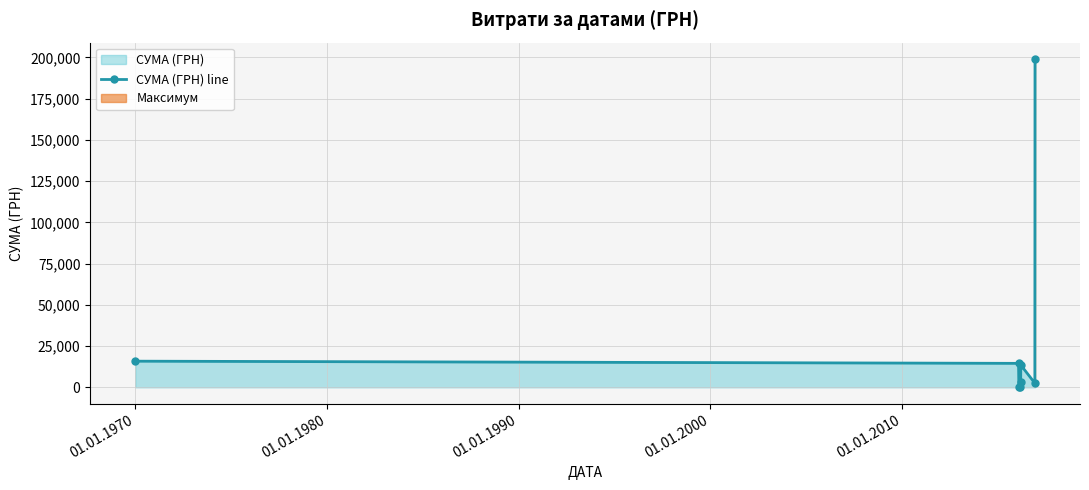

What is the difference between the maximum and minimum values?

198749.9